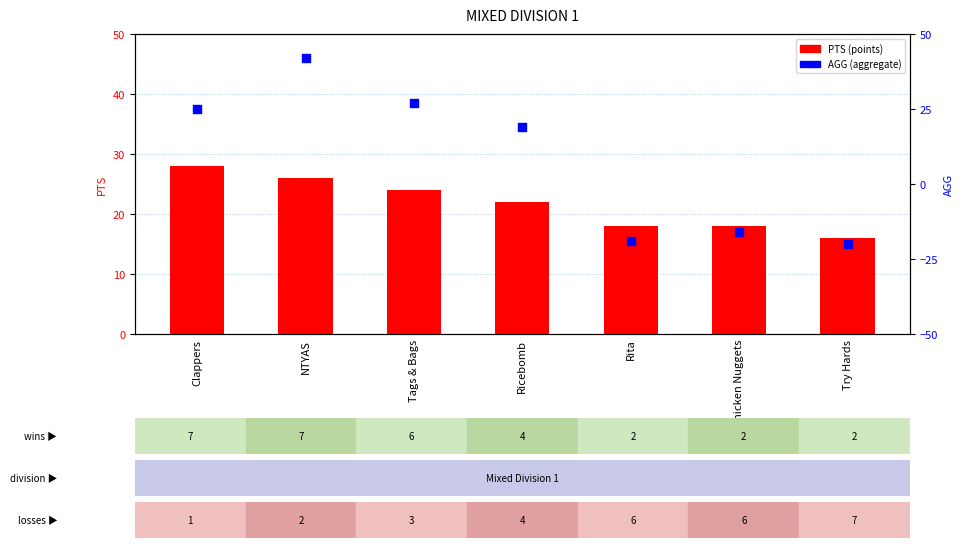

What is the total value across all series at Try Hards?

-4